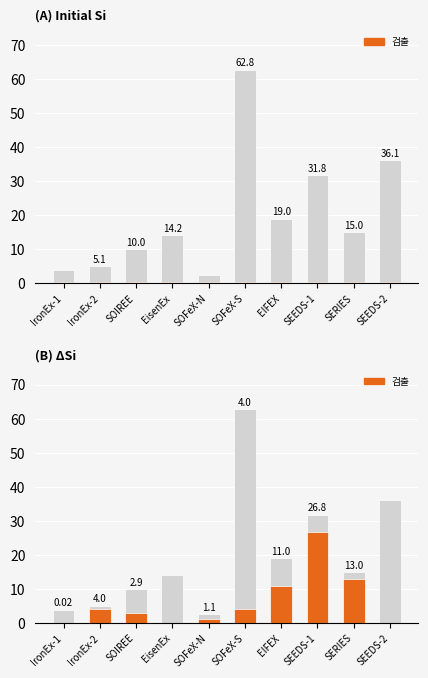

List the series in order of their overall mean, lowest first.

검출, Initial Si